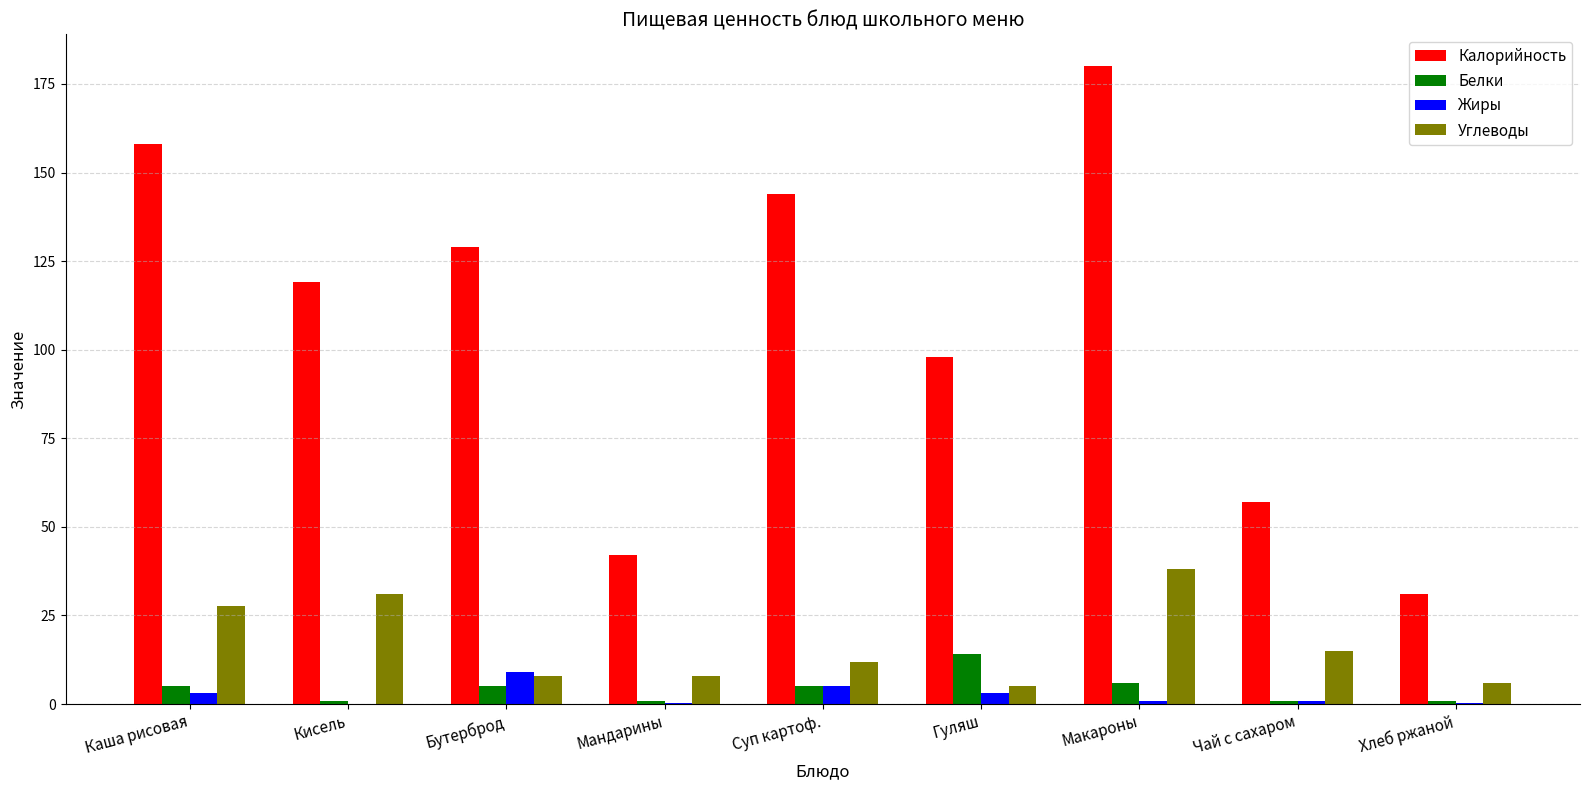

The Калорийность series shows 119.0 at Кисель. True or false?

True